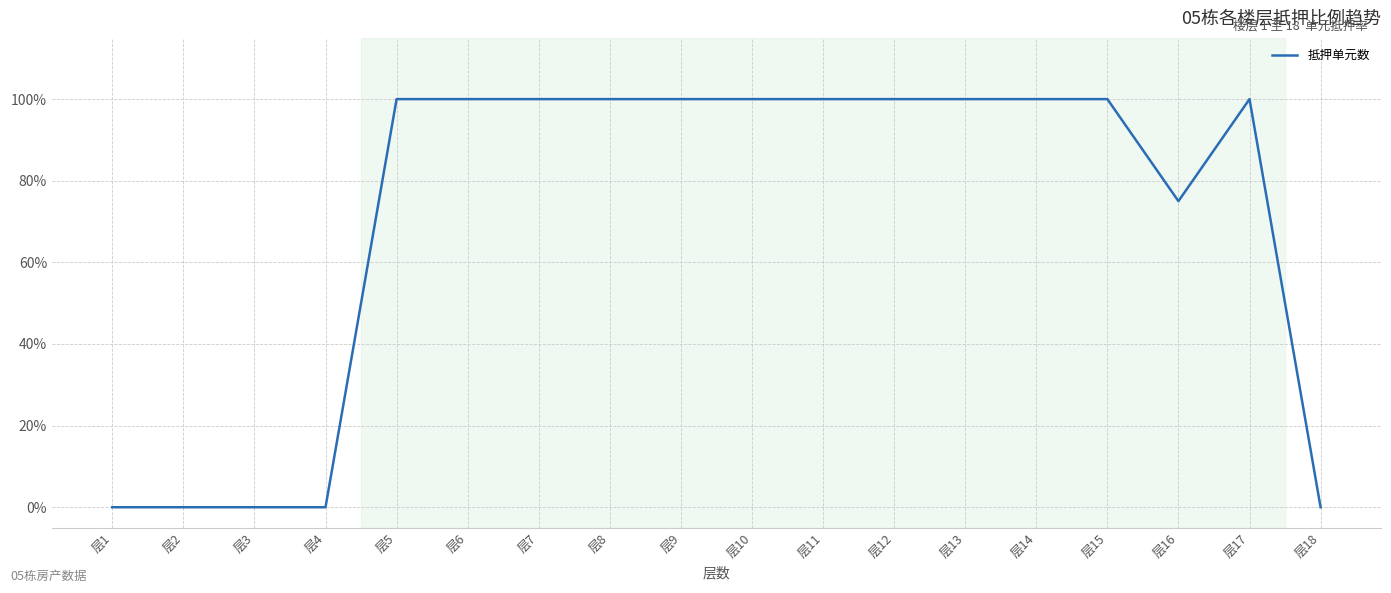

Reading left to right, what are all the values shown in this chart?

层1=0.0	层2=0.0	层3=0.0	层4=0.0	层5=1.0	层6=1.0	层7=1.0	层8=1.0	层9=1.0	层10=1.0	层11=1.0	层12=1.0	层13=1.0	层14=1.0	层15=1.0	层16=0.8	层17=1.0	层18=0.0